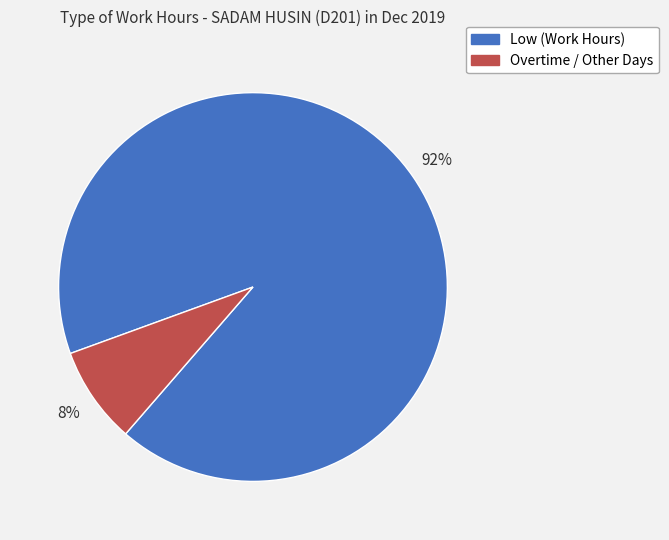

Does any single category account for the majority?

Yes